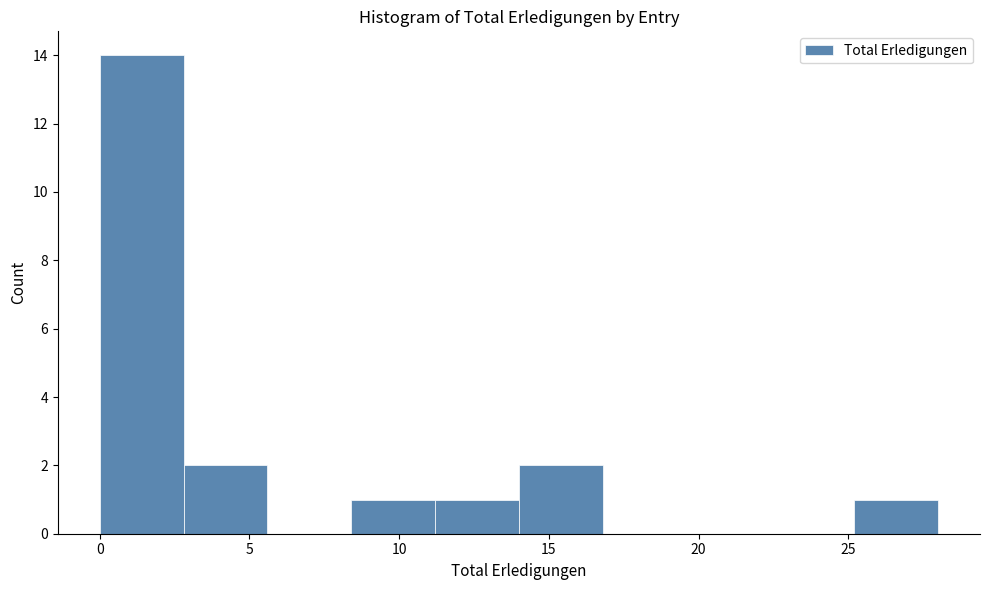

Reading left to right, transcribe this chart: for each bar, give the range it covers on the x-axis and its height. Neither the bar edges nor the heights are printed on the chart, so give them approximately, as read against the axes.

0.0 to 2.8: 14
2.8 to 5.6: 2
5.6 to 8.4: 0
8.4 to 11.2: 1
11.2 to 14.0: 1
14.0 to 16.8: 2
16.8 to 19.6: 0
19.6 to 22.4: 0
22.4 to 25.2: 0
25.2 to 28.0: 1